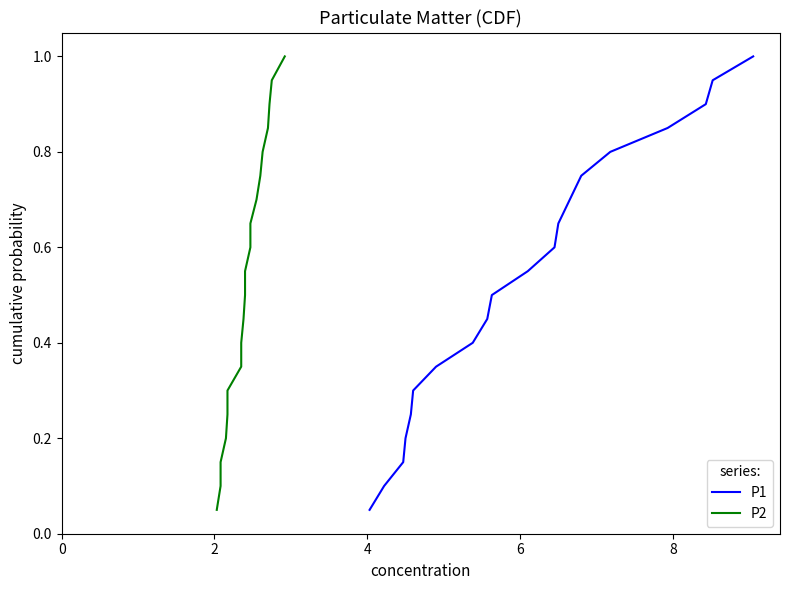

What is the highest value of the P1 series?

1.0